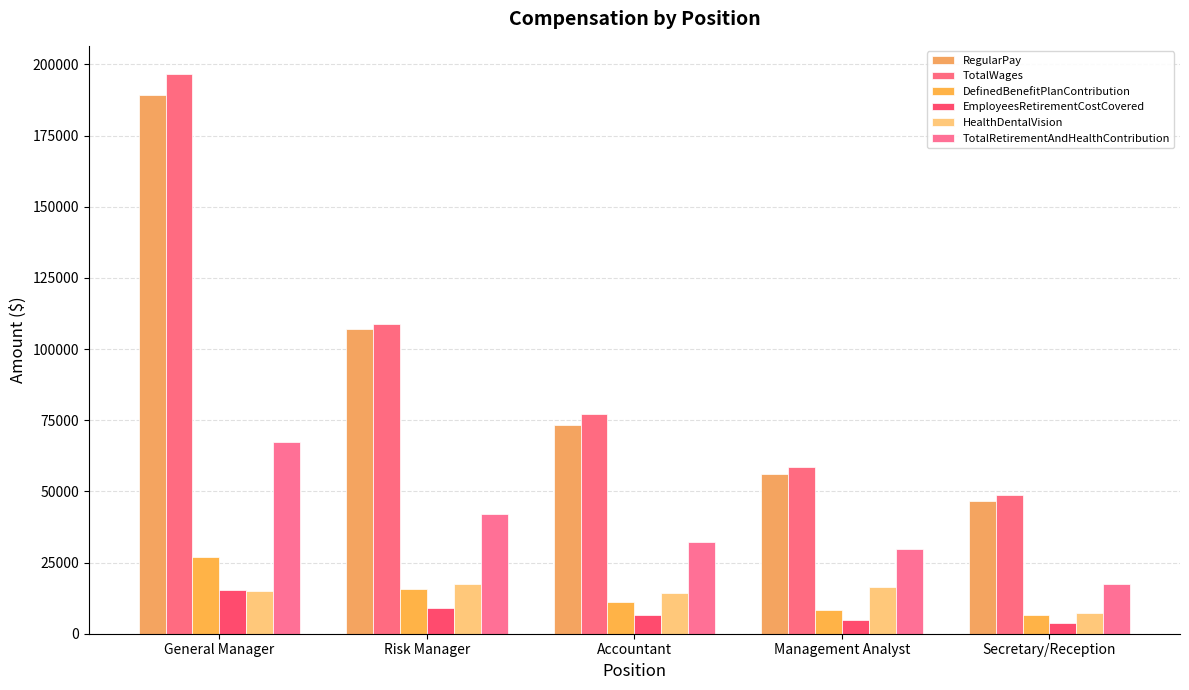

How many bars are there in total?

30